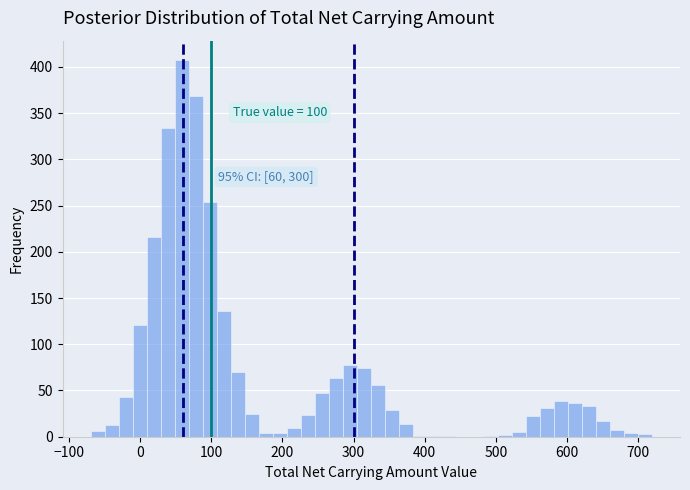

Around what value on the x-axis is the tallest bar? Give the approximate position of its centre, as read against the axis.

60